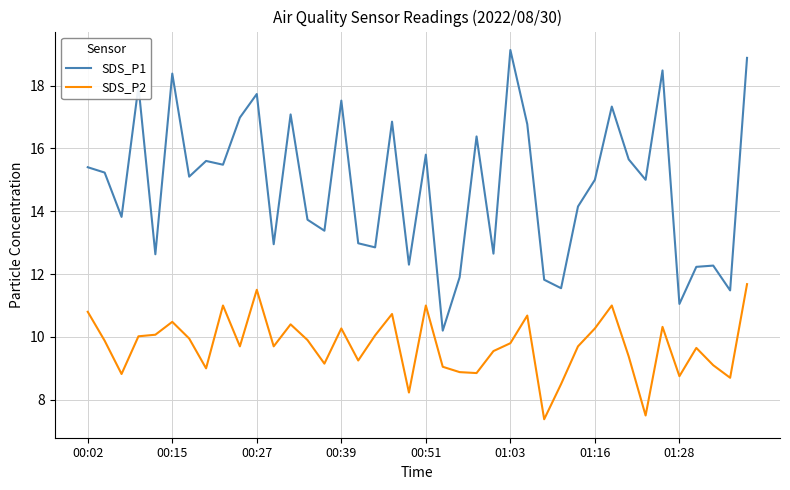

Count the number of categories in the chart.

40